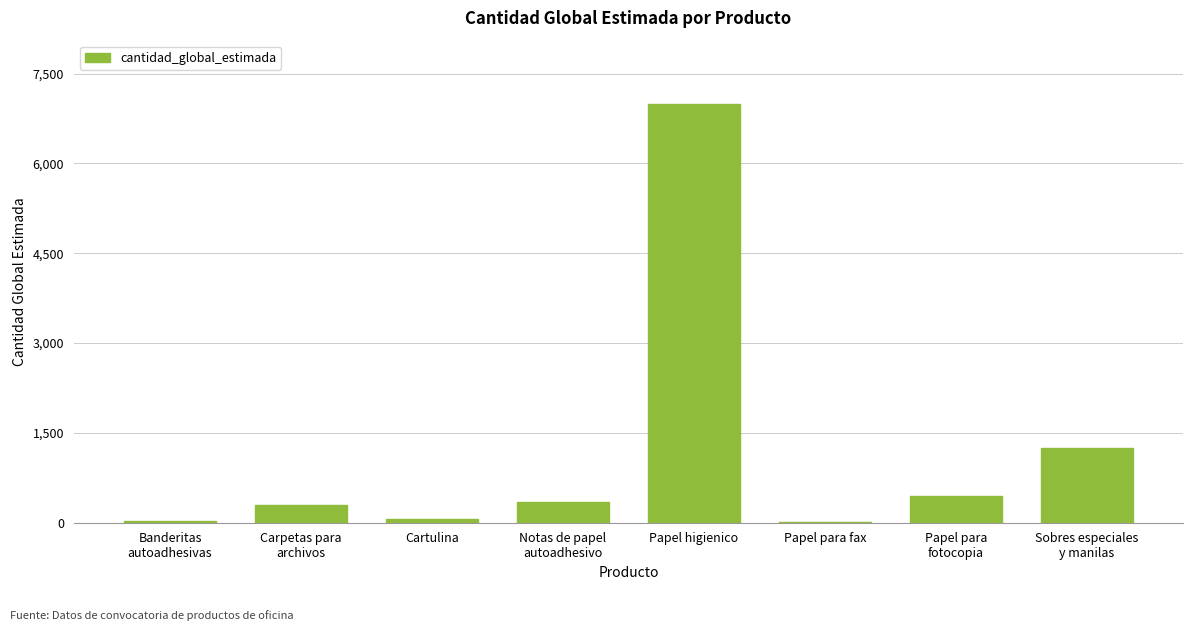

The chart shows a value of 20 at Papel para fax. True or false?

True